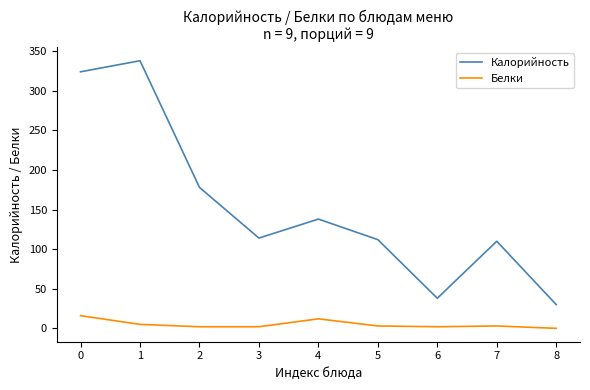

Rank the series by their maximum value, from lowest to highest.

Белки, Калорийность